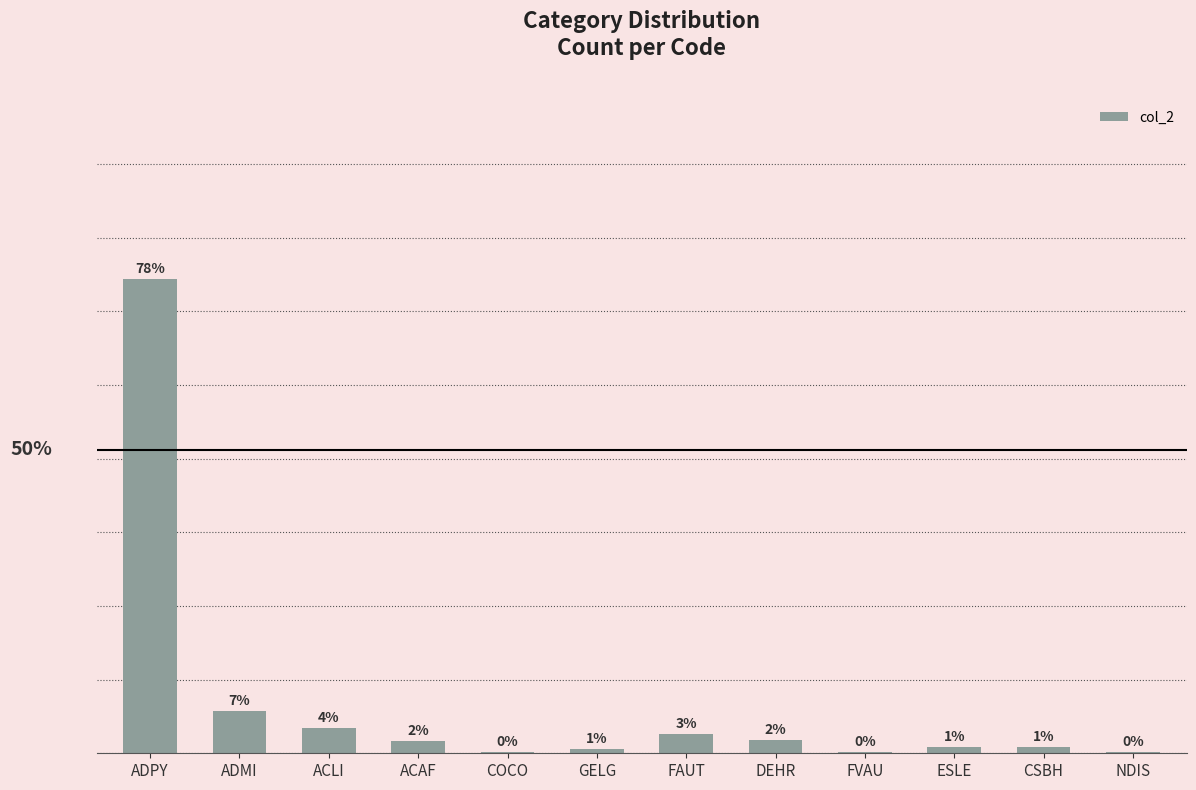

Reading right to left, what are all the values shown in this chart?

NDIS=1	CSBH=4	ESLE=4	FVAU=1	DEHR=9	FAUT=13	GELG=3	COCO=1	ACAF=8	ACLI=17	ADMI=29	ADPY=322